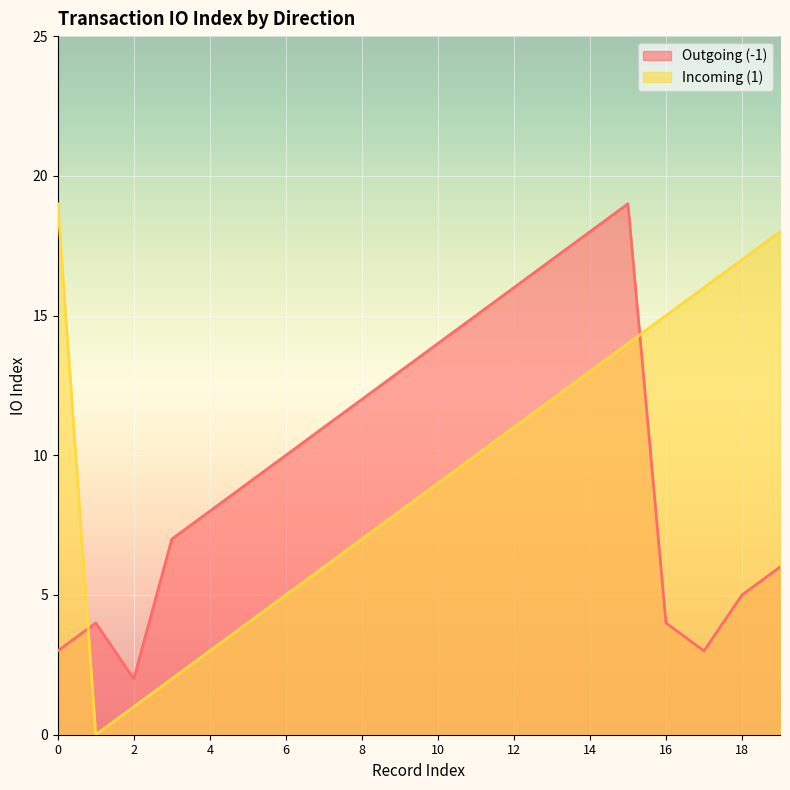

How many series are shown in this chart?

2